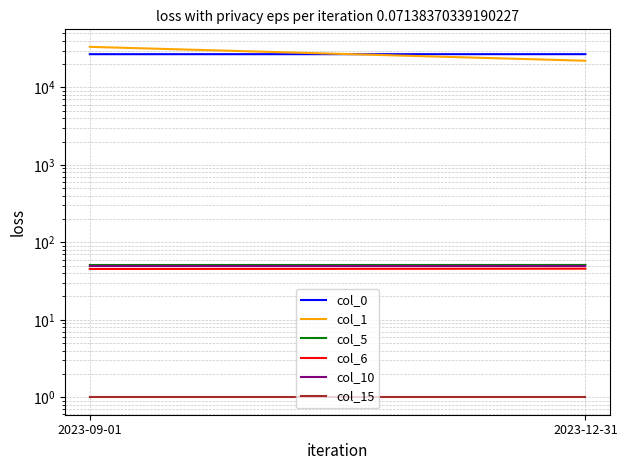

The col_15 series shows 0.4 at 2023-12-31. True or false?

False